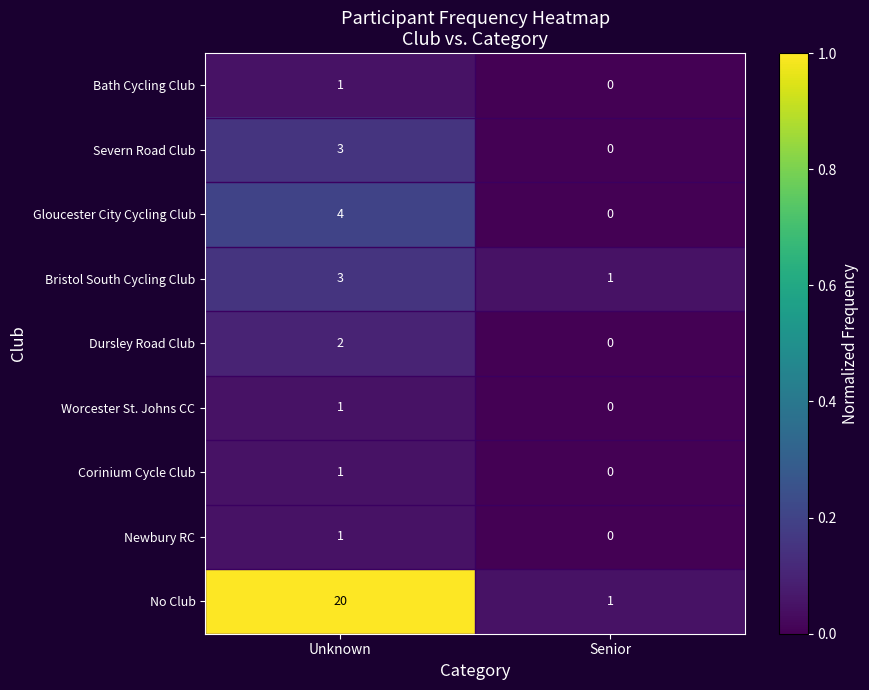

What value does the No Club series have at Unknown?

20